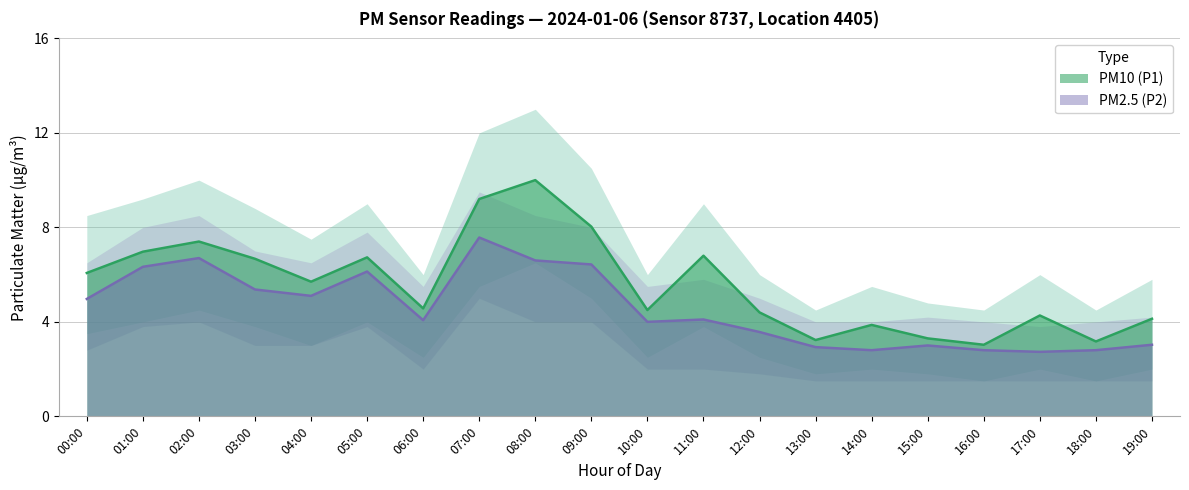

Where does the PM25 (P2) series first go above 4?

00:00